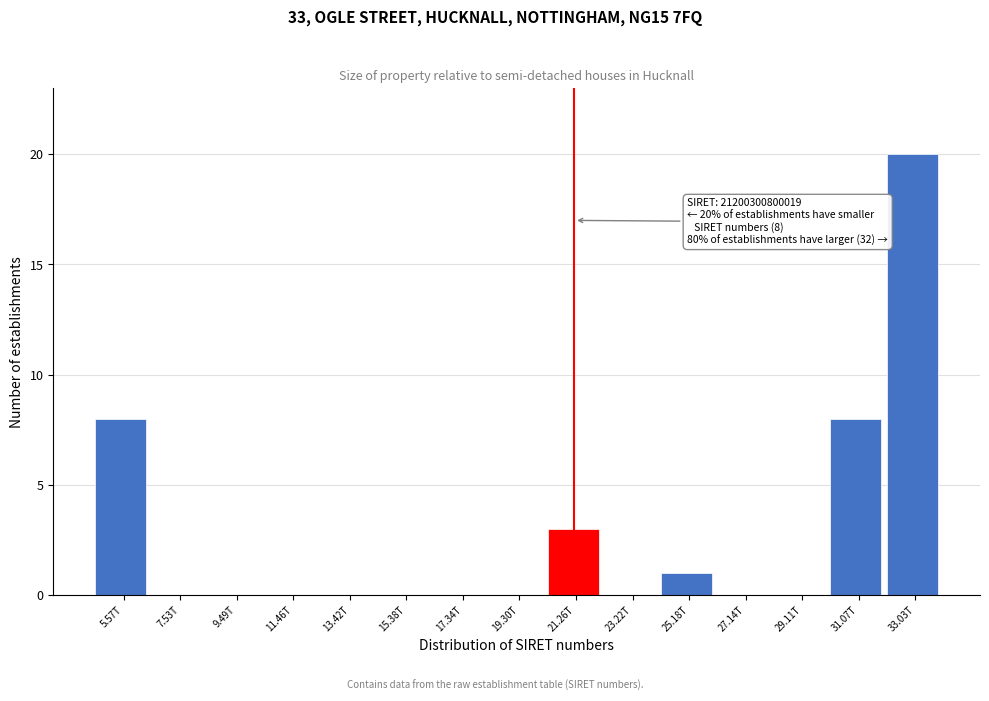

Reading left to right, what are all the values shown in this chart?

5.57T=8	7.53T=0	9.49T=0	11.46T=0	13.42T=0	15.38T=0	17.34T=0	19.30T=0	21.26T=3	23.22T=0	25.18T=1	27.14T=0	29.11T=0	31.07T=8	33.03T=20